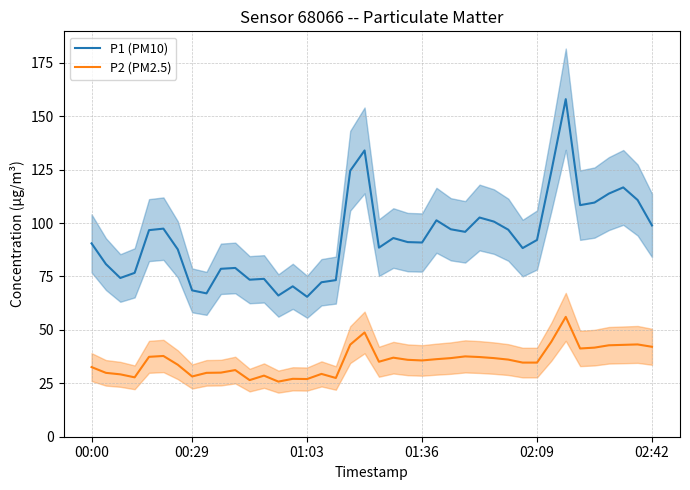

What is the spread (max minus min) of values at 25?

60.3